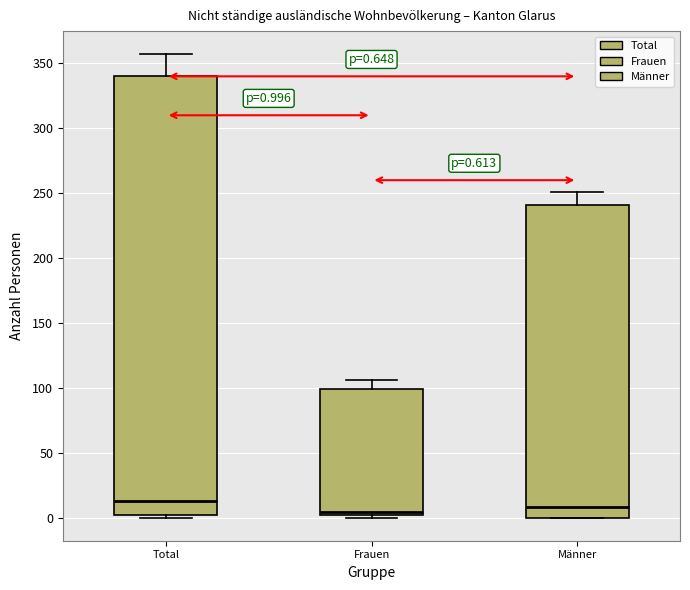

Comparing the boxes themselves (not the whiskers), which one is the tallest?

Total